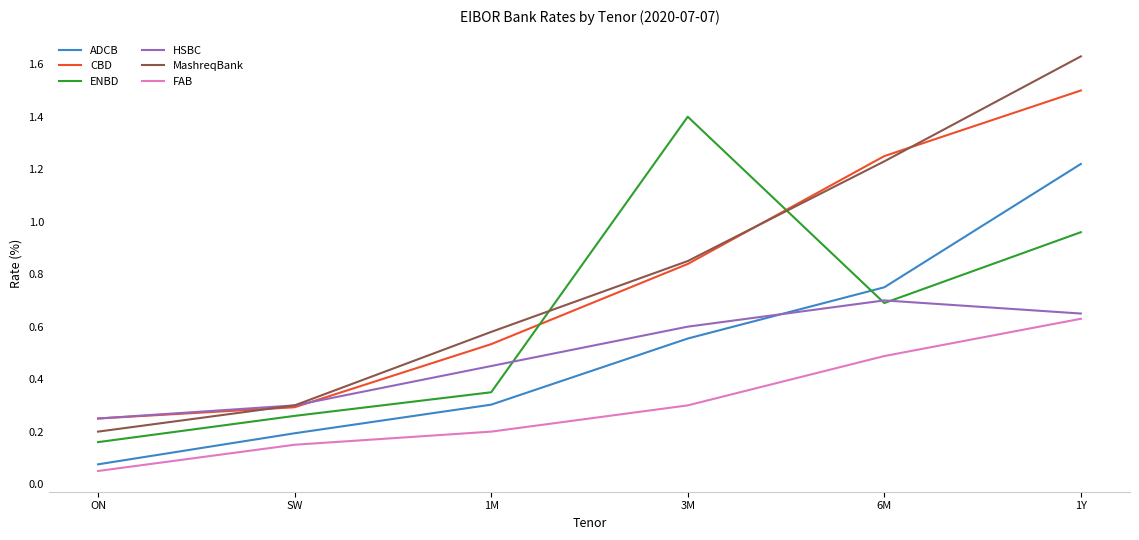

What is the total value across all series at 1M?

2.4